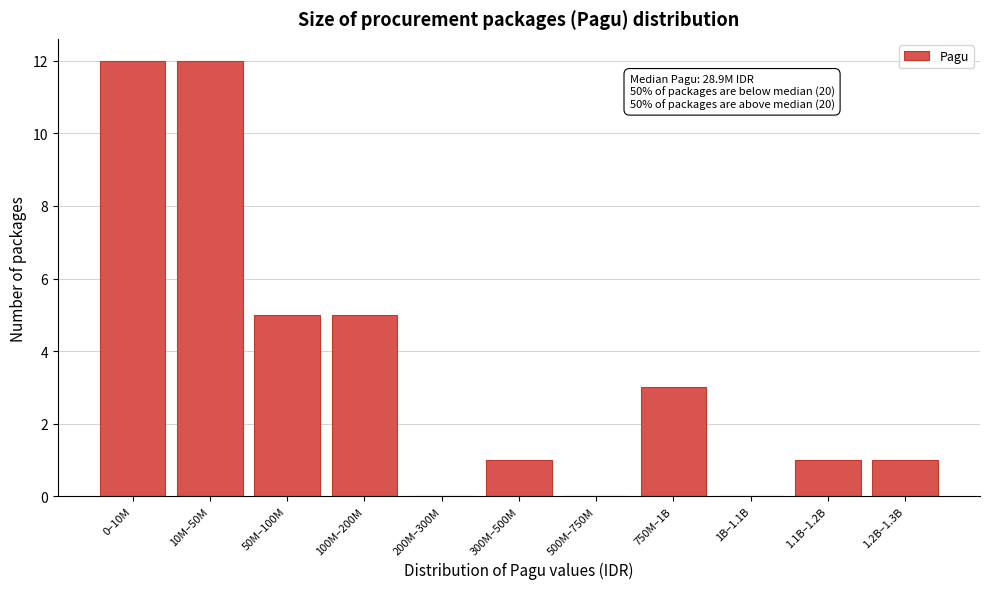

Reading left to right, transcribe all the data shown in this chart.

0–10M=12	10M–50M=12	50M–100M=5	100M–200M=5	200M–300M=0	300M–500M=1	500M–750M=0	750M–1B=3	1B–1.1B=0	1.1B–1.2B=1	1.2B–1.3B=1